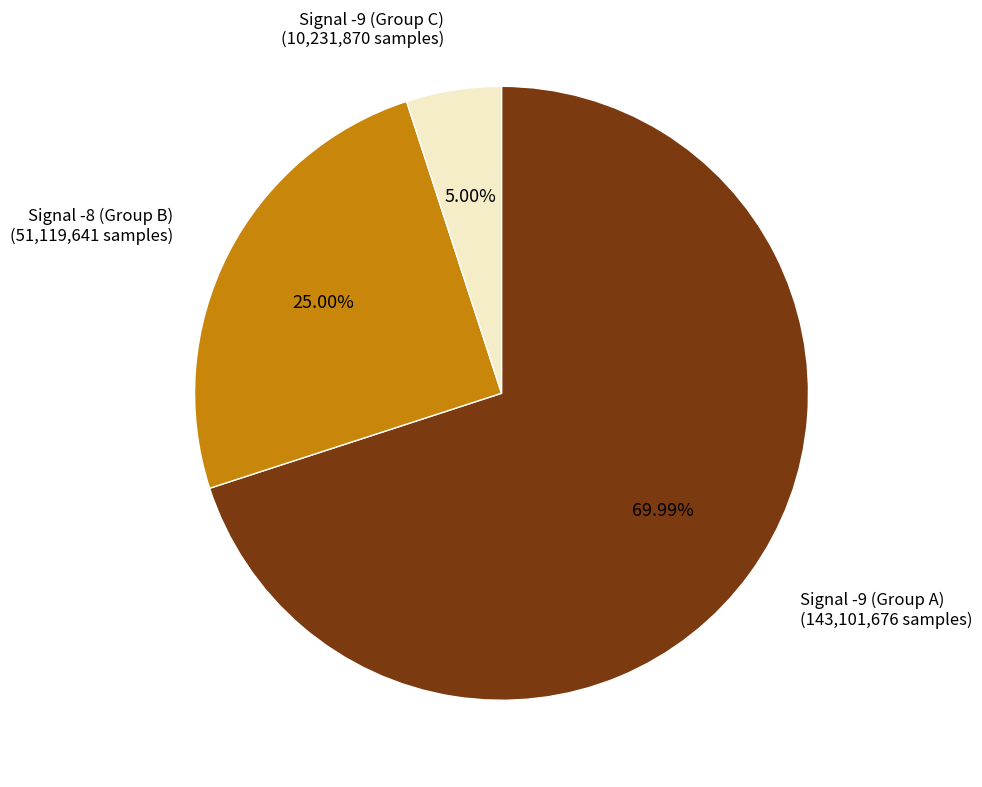

Is there a majority slice in this chart?

Yes